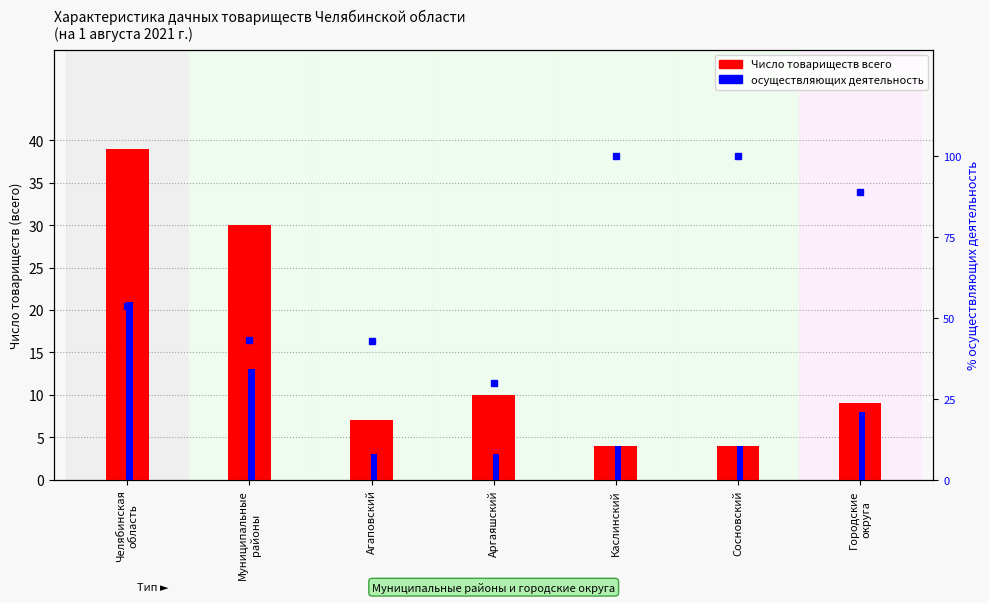

Reading right to left, what are all the values shown in this chart?

Число товариществ всего: 9.0	4.0	4.0	10.0	7.0	30.0	39.0
осуществляющих деятельность: 8.0	4.0	4.0	3.0	3.0	13.0	21.0
% осуществляющих деятельность: 88.9	100.0	100.0	30.0	42.9	43.3	53.9